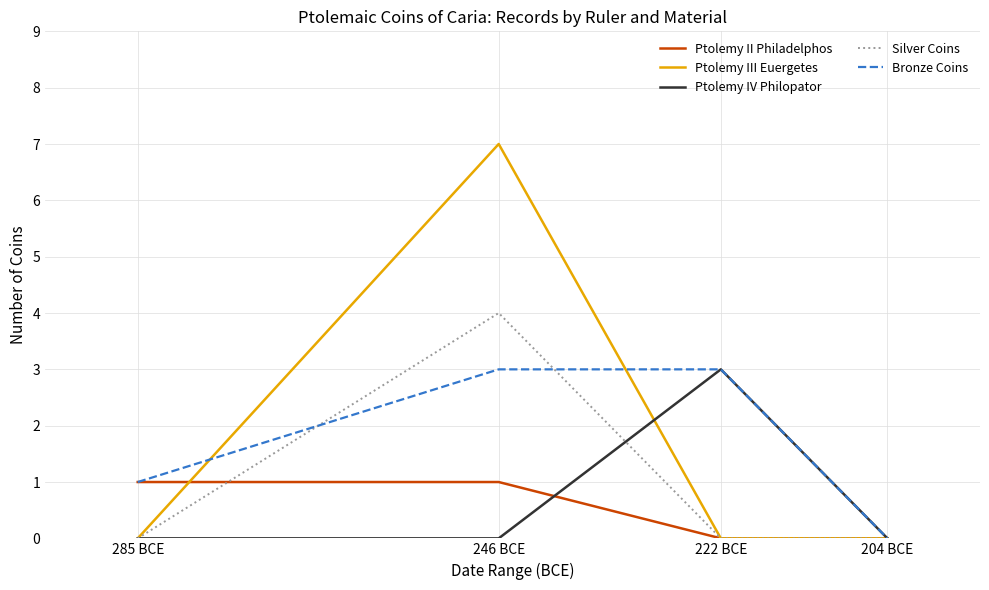

What position from the right is 285 BCE?

4